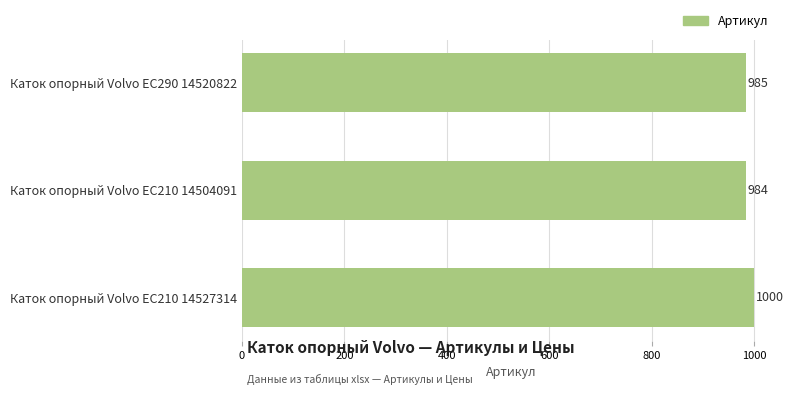

What is the label of the 3rd bar from the top?

Каток опорный Volvo EC210 14527314